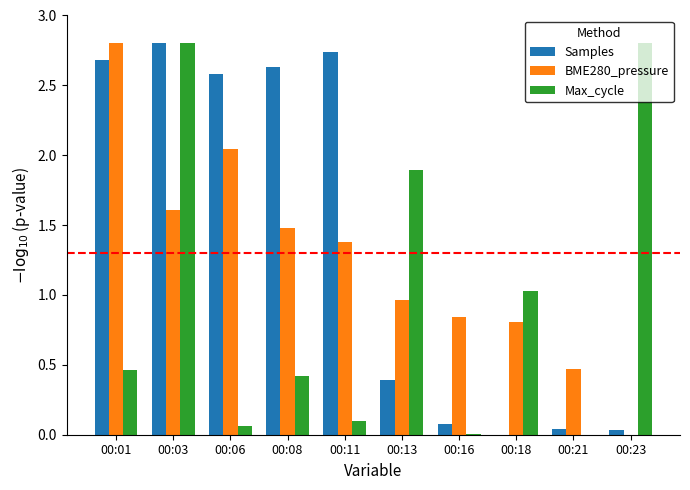

Are the bars horizontal?

No